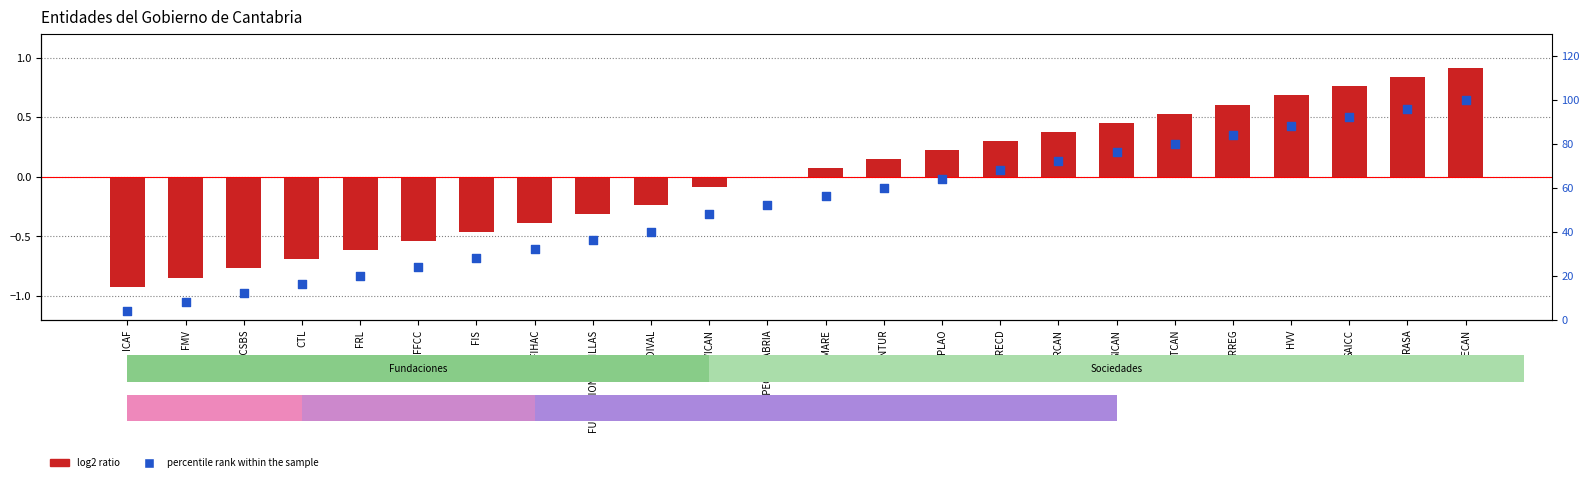

Which series has the widest spread of Y values?

percentile rank within the sample